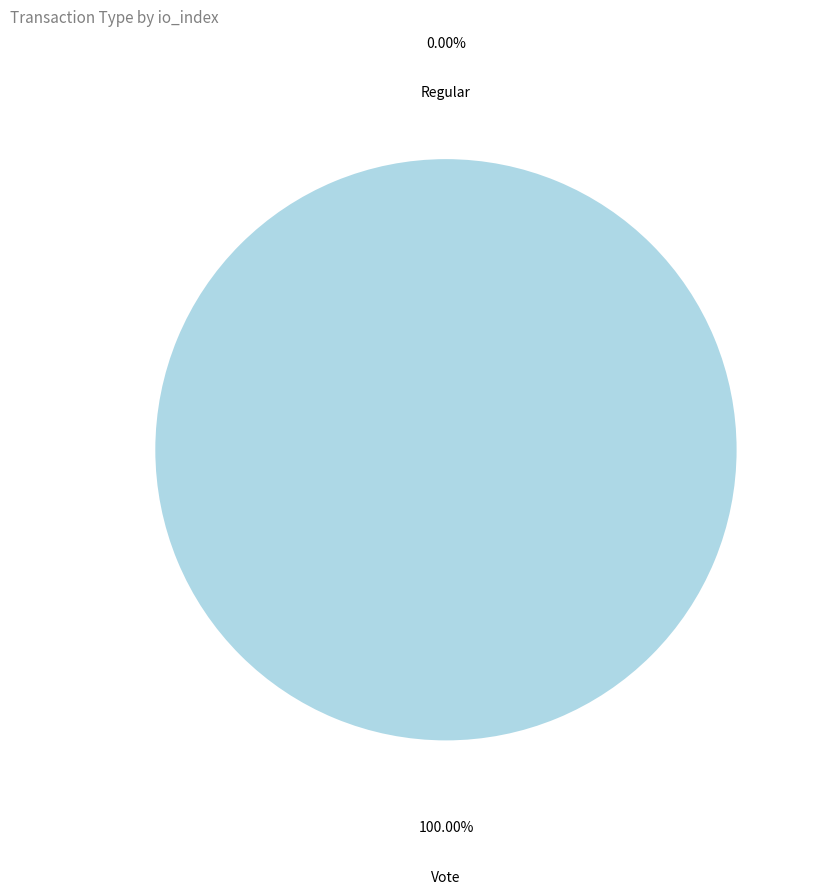

To the nearest percent, what portion does Vote represent?

100%